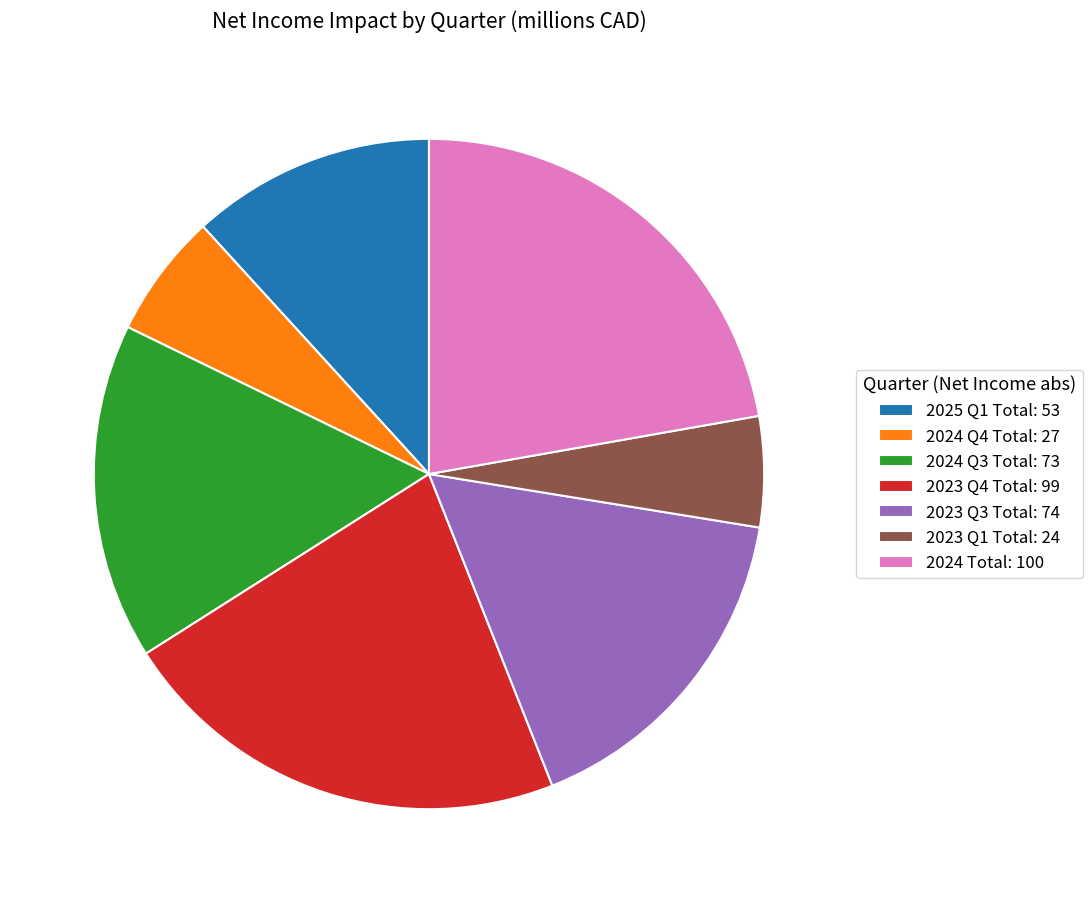

Do 2024 Q3 Total and 2023 Q4 Total together represent more than half of the pie?

No